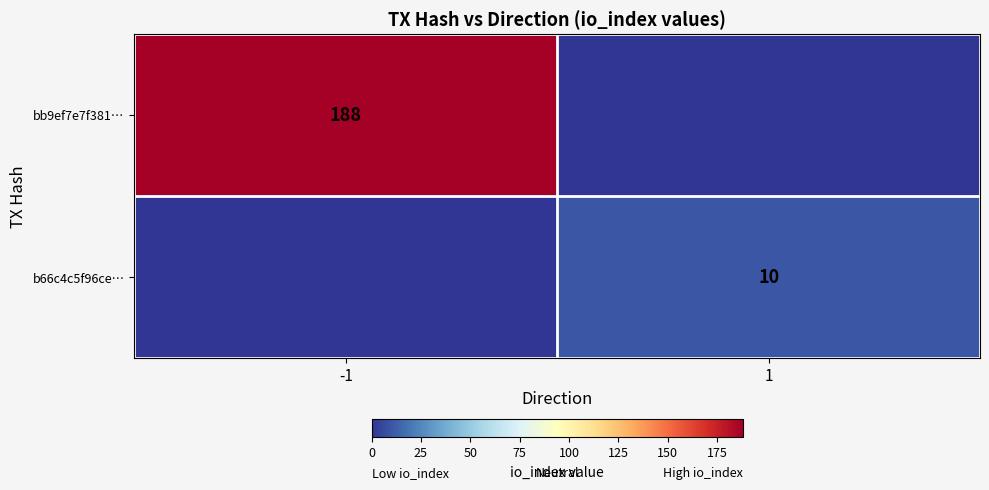

The value of b66c4c5f96ce… at 1 is 10. True or false?

True